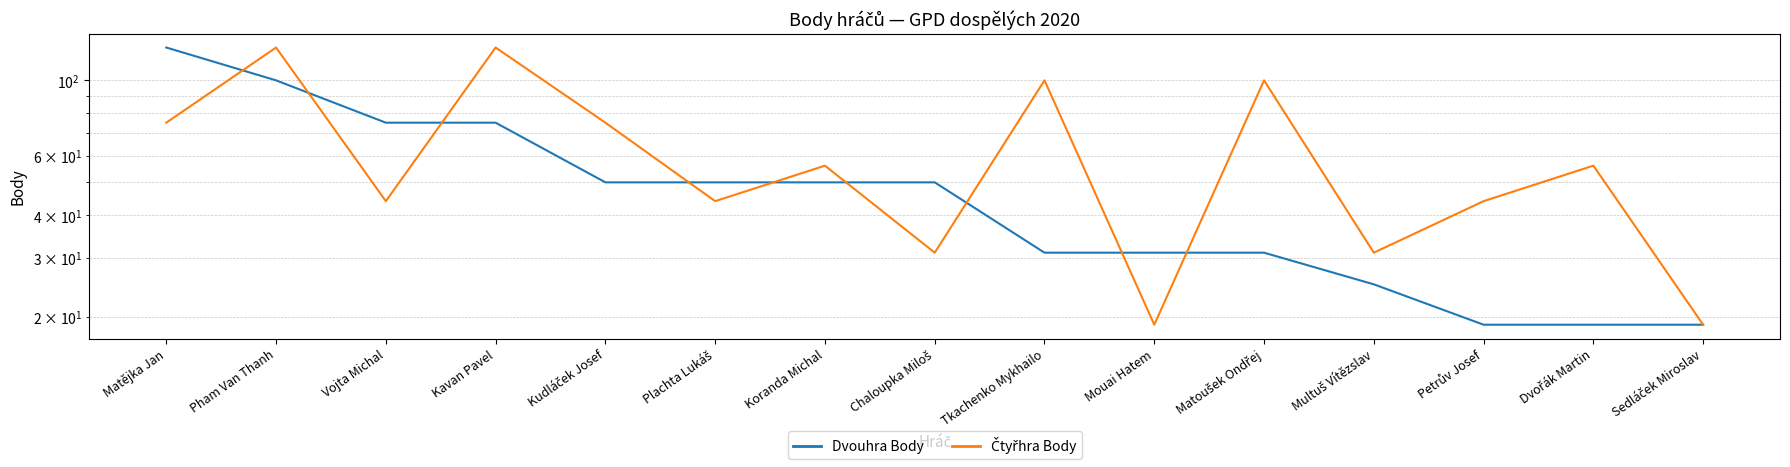

What is the total value across all series at Kavan Pavel?

200